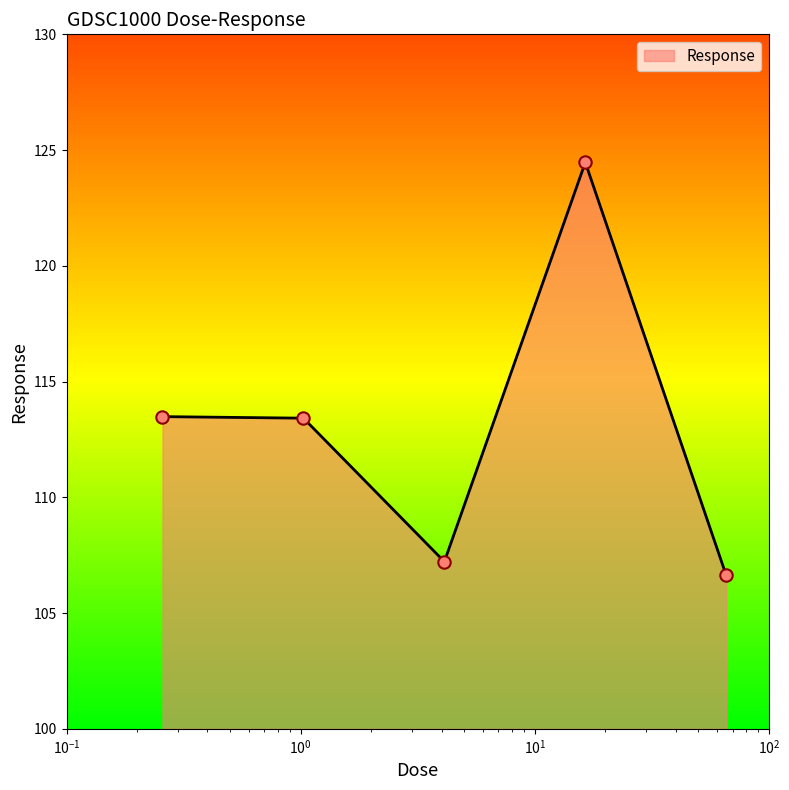

What is the change in value from 1.02813 to 65.8?

-6.8